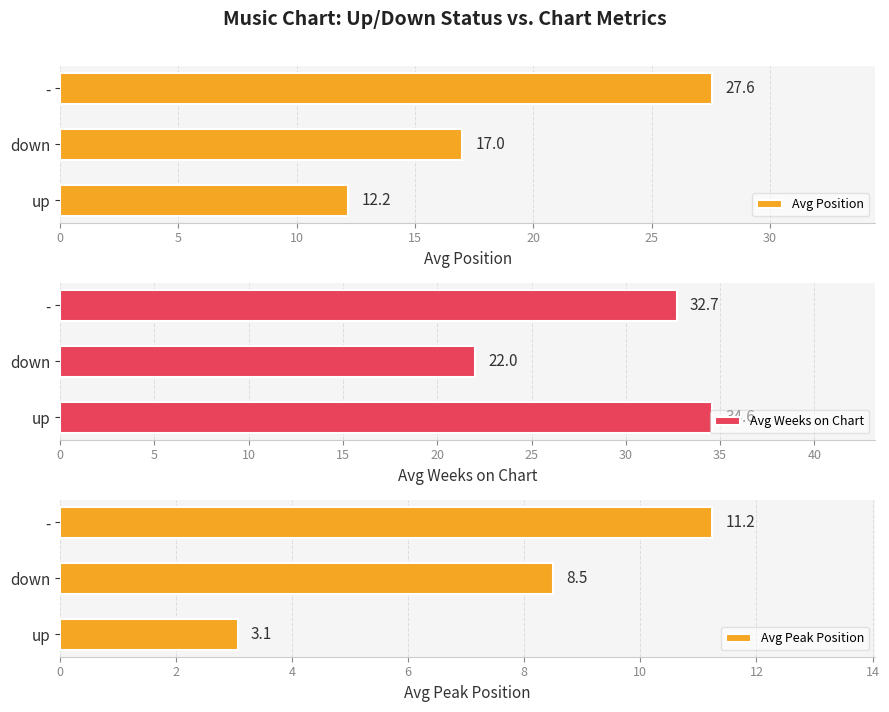

What is the value of the Avg Position bar at the 3rd from the left?

27.6